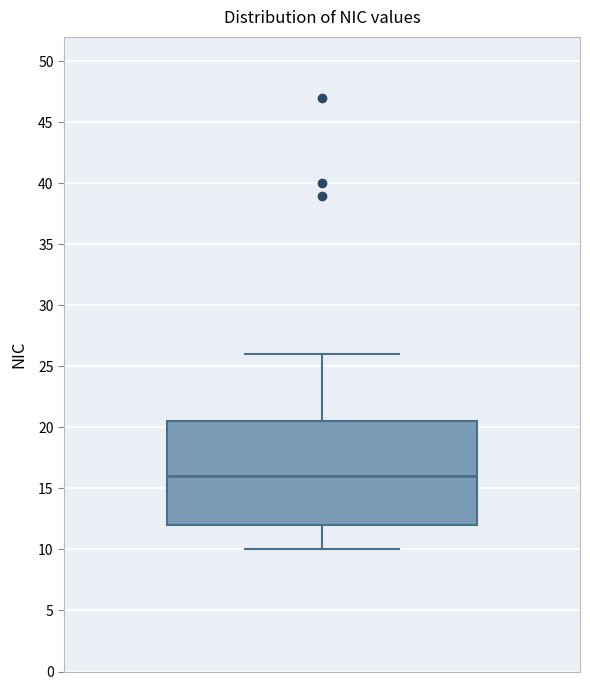

Read this box plot against the y-axis: the position of the median line, the range covered by the box, and the ends of both whiskers. The values are not printed on the chart, so give them approximately, as read against the axis.

median 16.0, box 12.0 to 20.5, whiskers 10.0 to 26.0